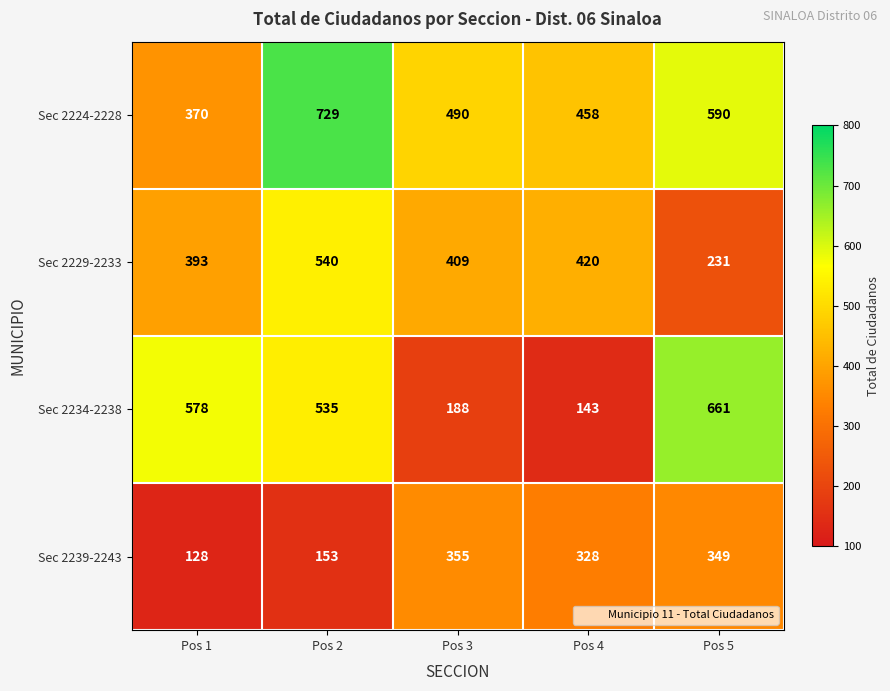

Where is Sec 2234-2238 nearest to the value 402?

Pos 2